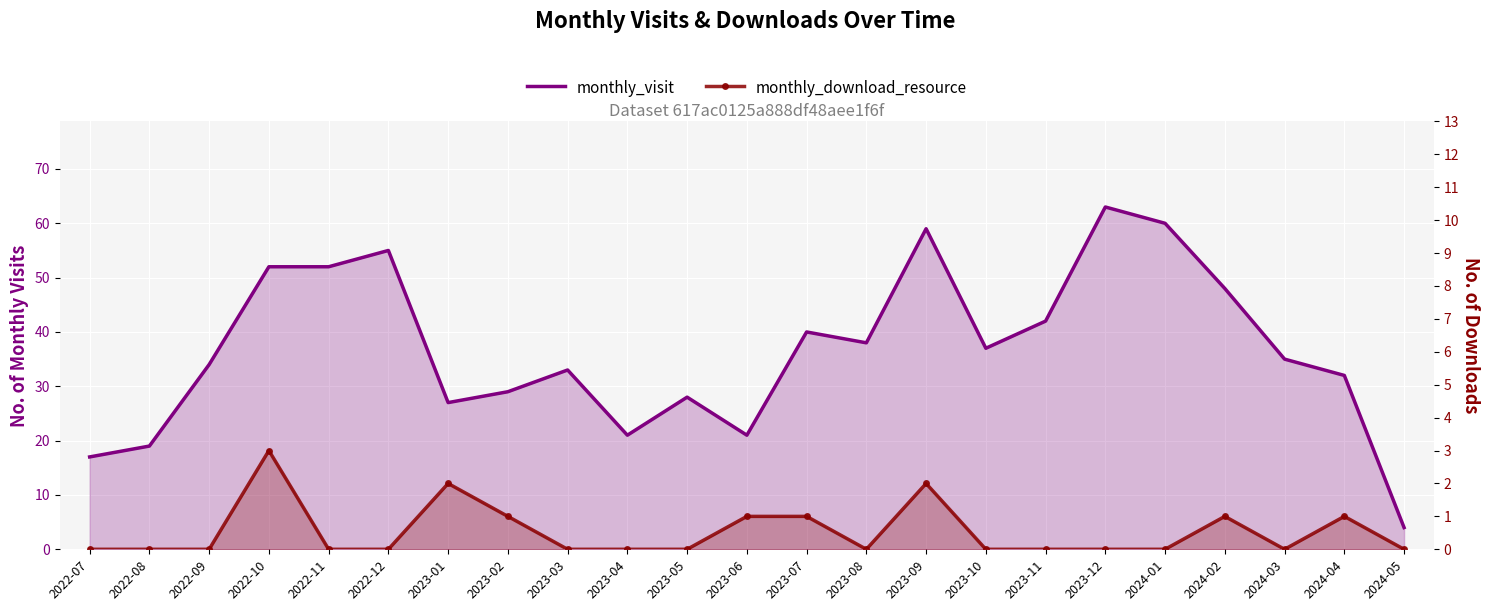

In monthly_visit, how many points are lower than both neighbors (excluding endpoints)?

5